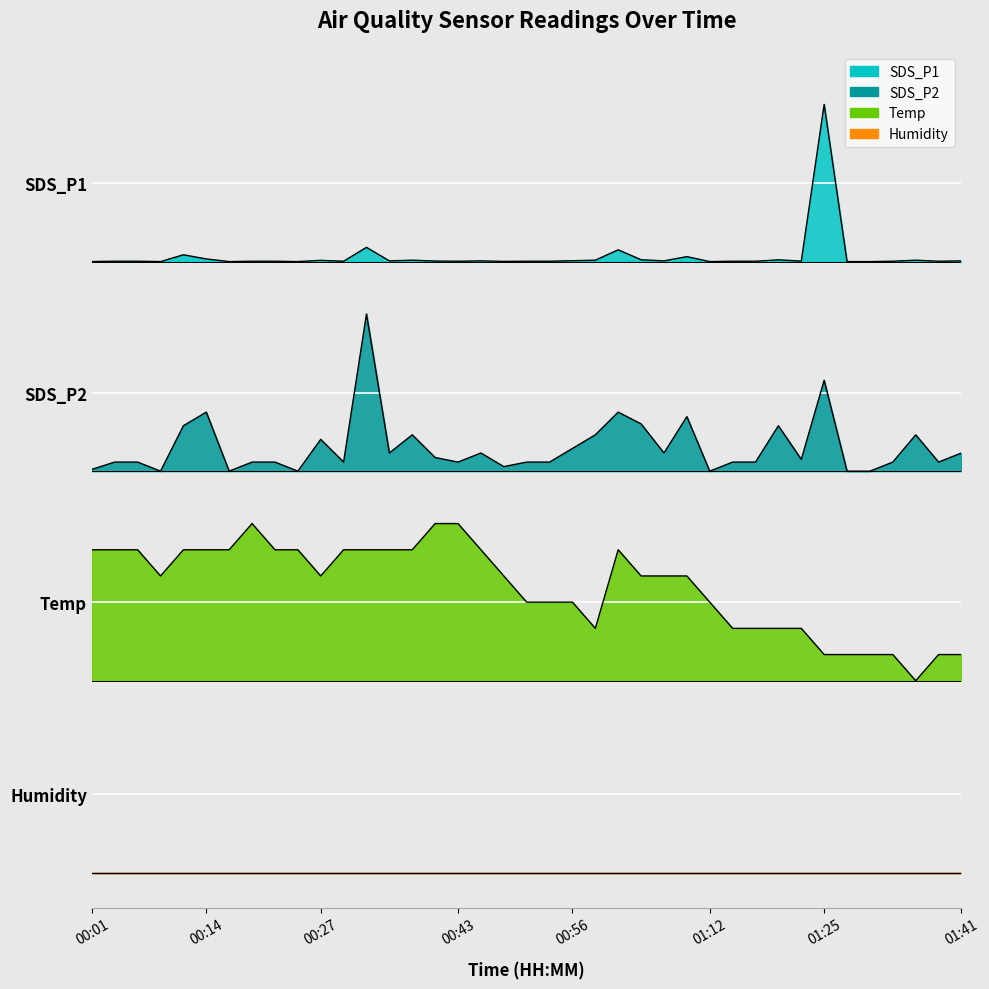

Is the value of SDS_P2 at 01:28 greater than the value of Temp at 01:38?

Yes